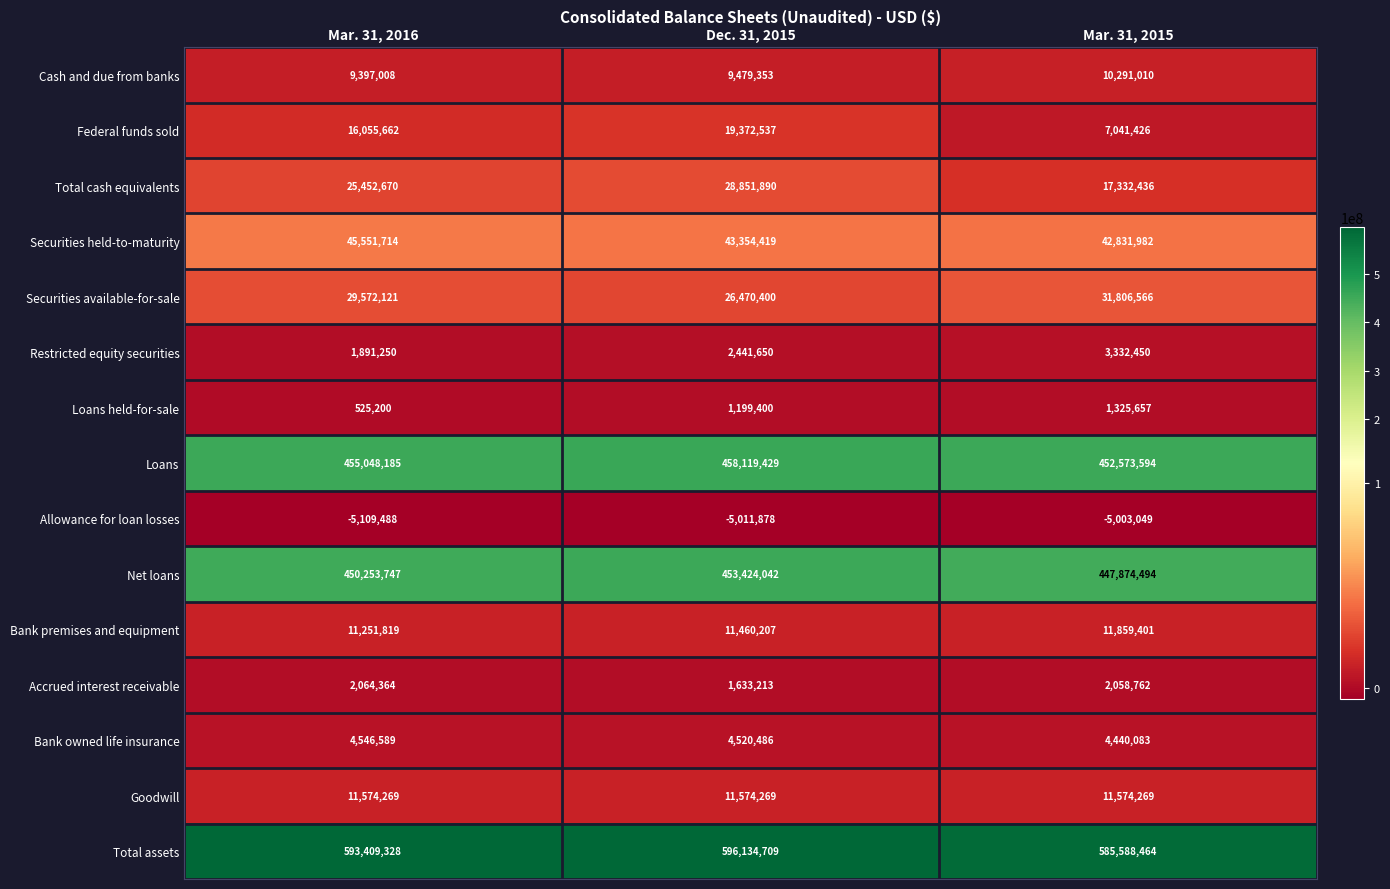

How many data points in Total assets are less than 593409328?

1